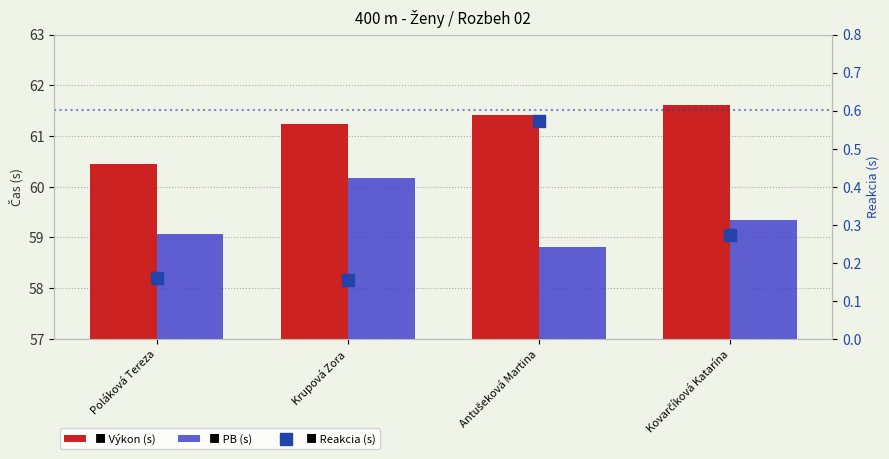

Is the value of PB at Antušeková Martina greater than the value of Reakcia at Poláková Tereza?

Yes